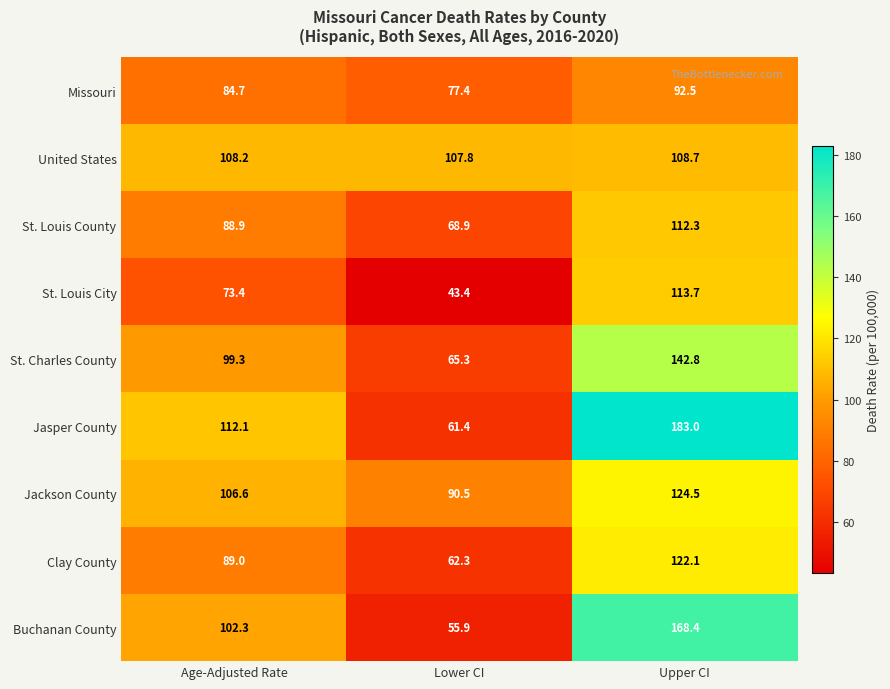

How many distinct data groups are displayed?

9